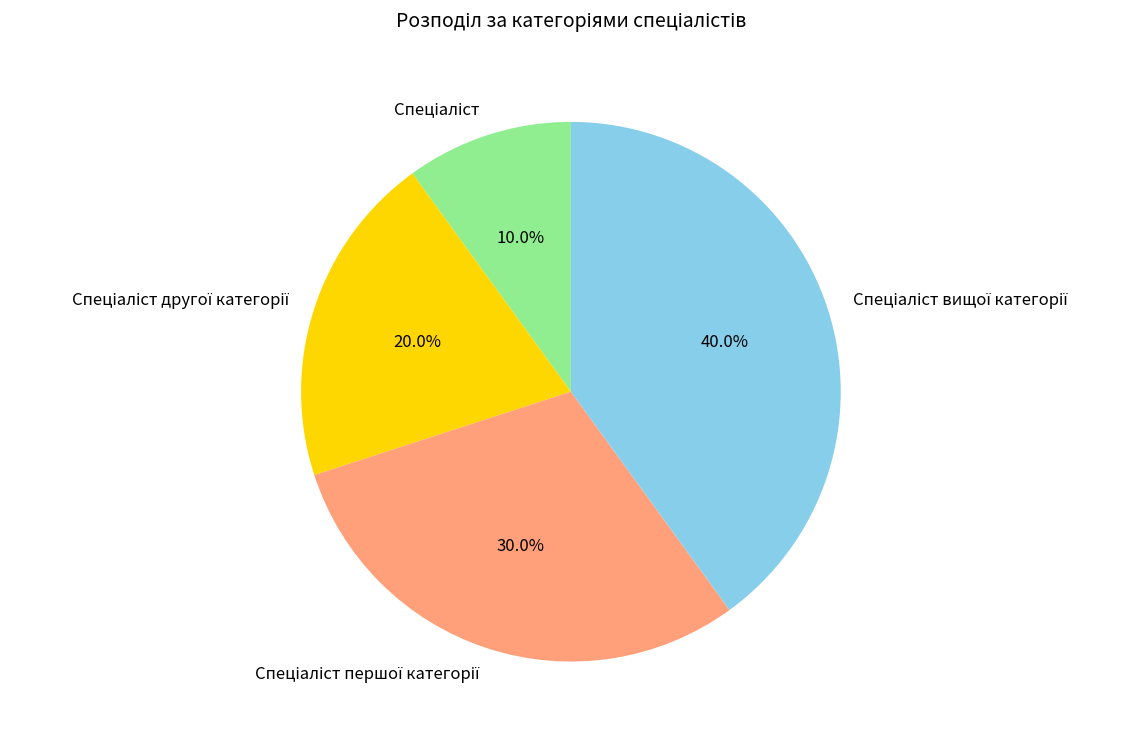

Is there a majority slice in this chart?

No